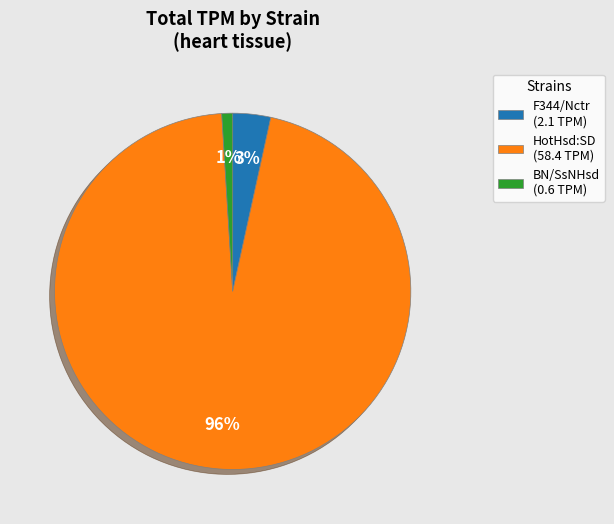

Rank the categories by value from highest to lowest.

HotHsd:SD (58.4 TPM), F344/Nctr (2.1 TPM), BN/SsNHsd (0.6 TPM)